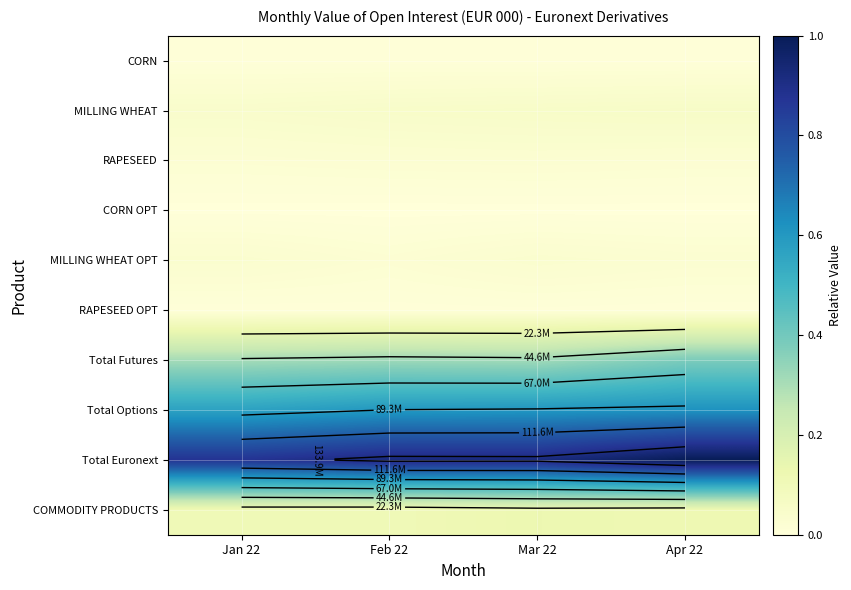

True or false: CORN has a value of 0.0 at Feb 22.

True